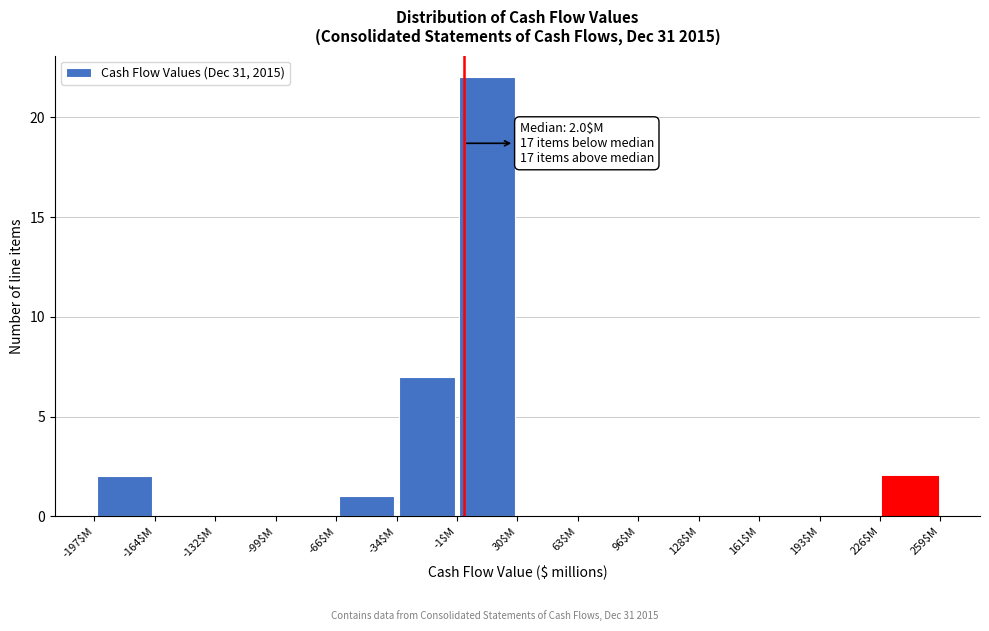

Which range on the x-axis has the tallest bar?

0 to 30